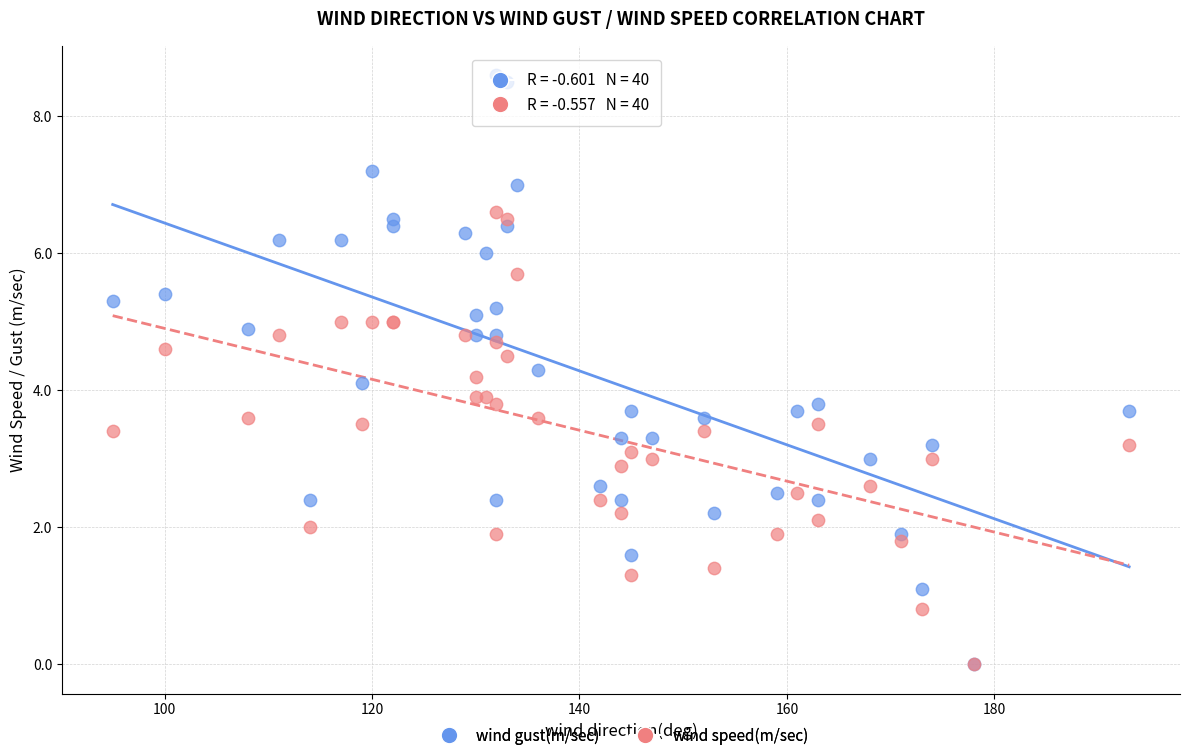

What are all the series names shown in the legend?

wind gust(m/sec), wind speed(m/sec)